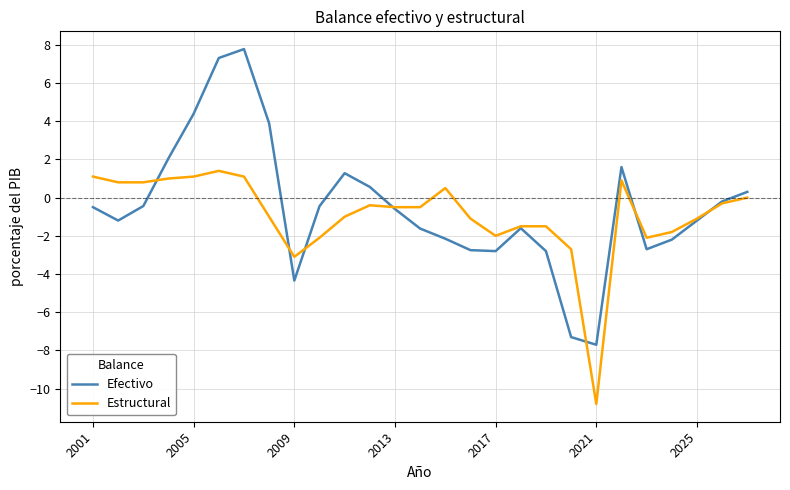

Which series has the largest range (max minus min)?

Efectivo